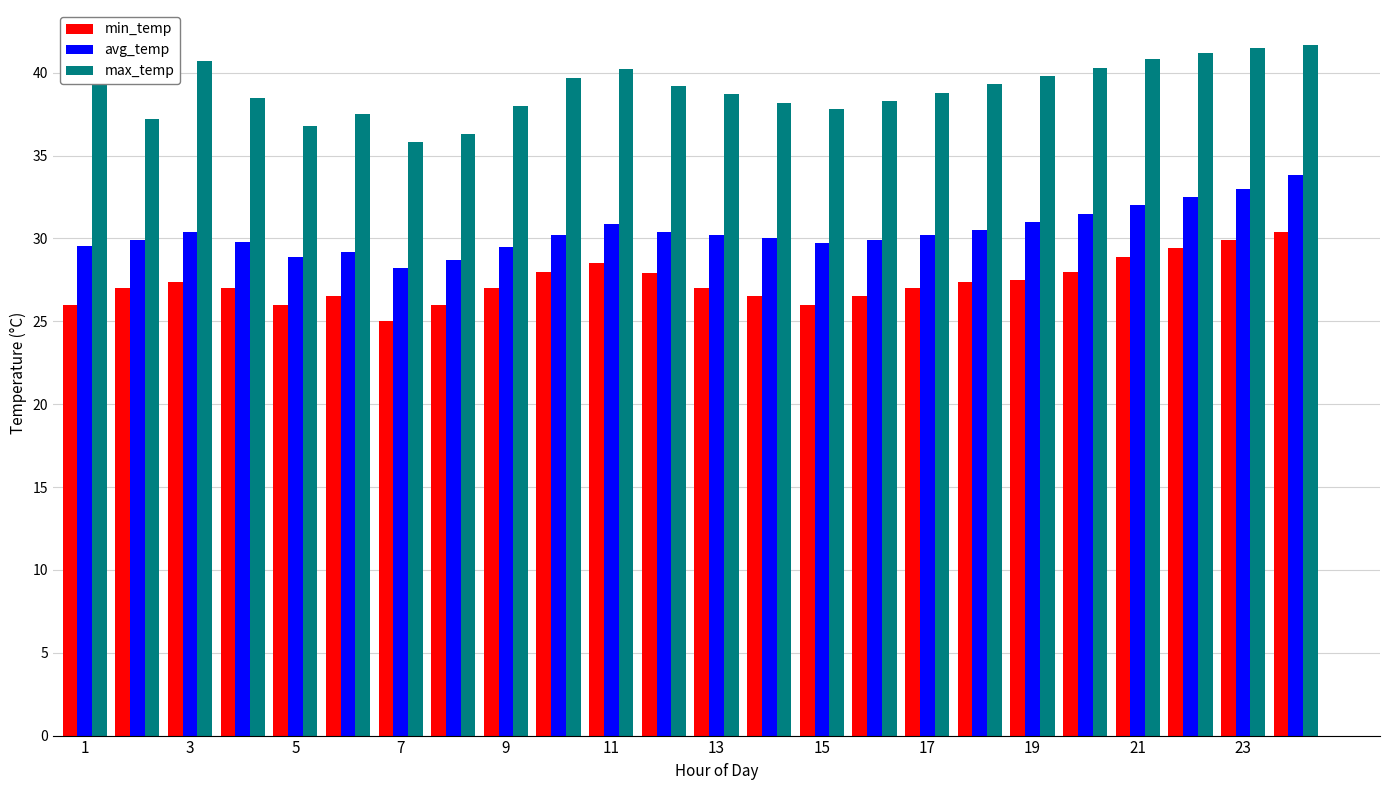

How many bars are there in each group?

3